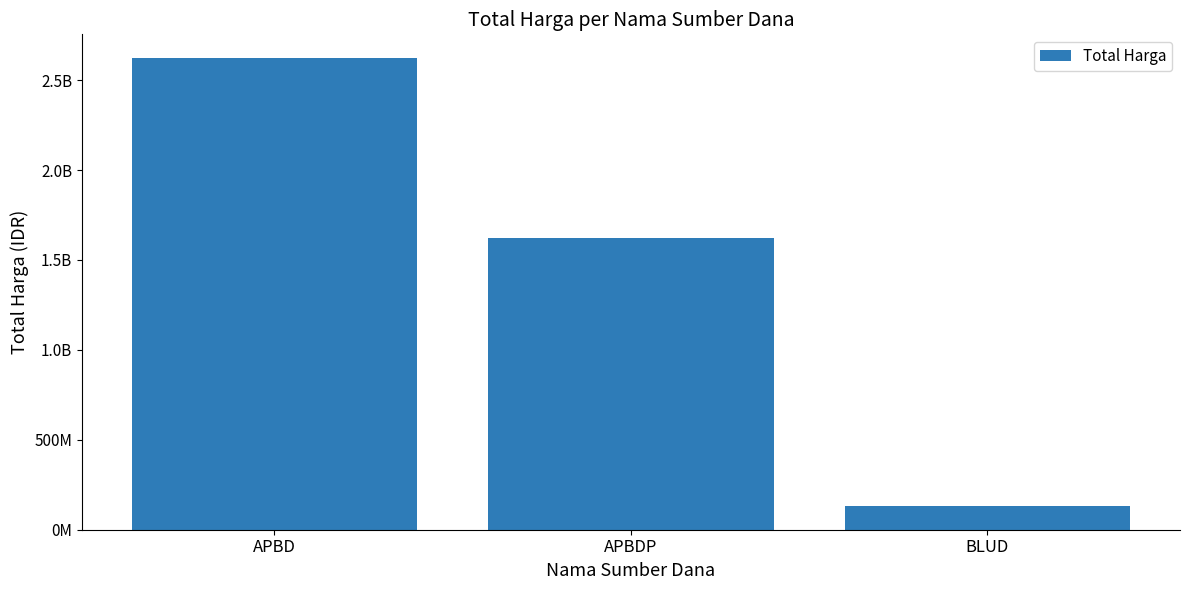

How many distinct data groups are displayed?

1